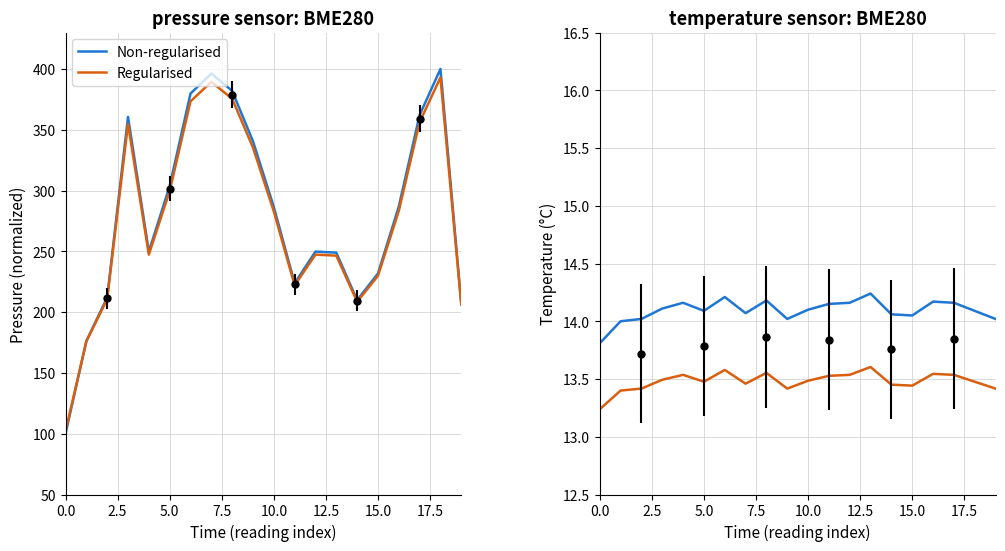

True or false: Non-regularised has more than 0 points higher than both neighbors.

True